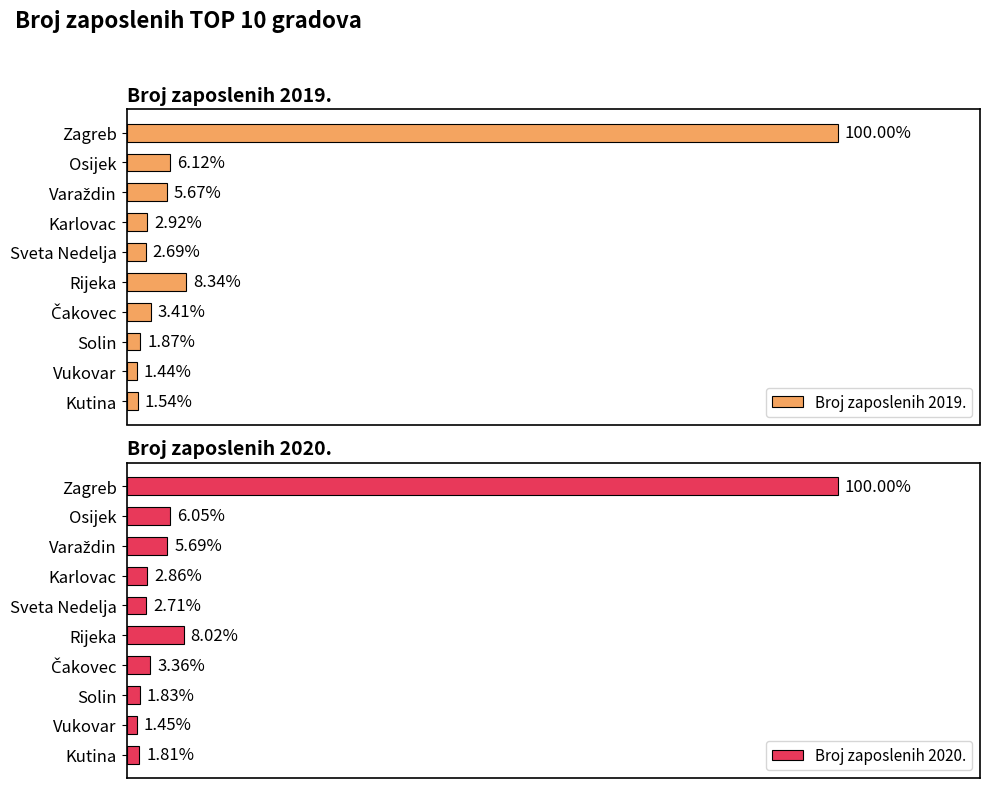

Count the number of categories in the chart.

10